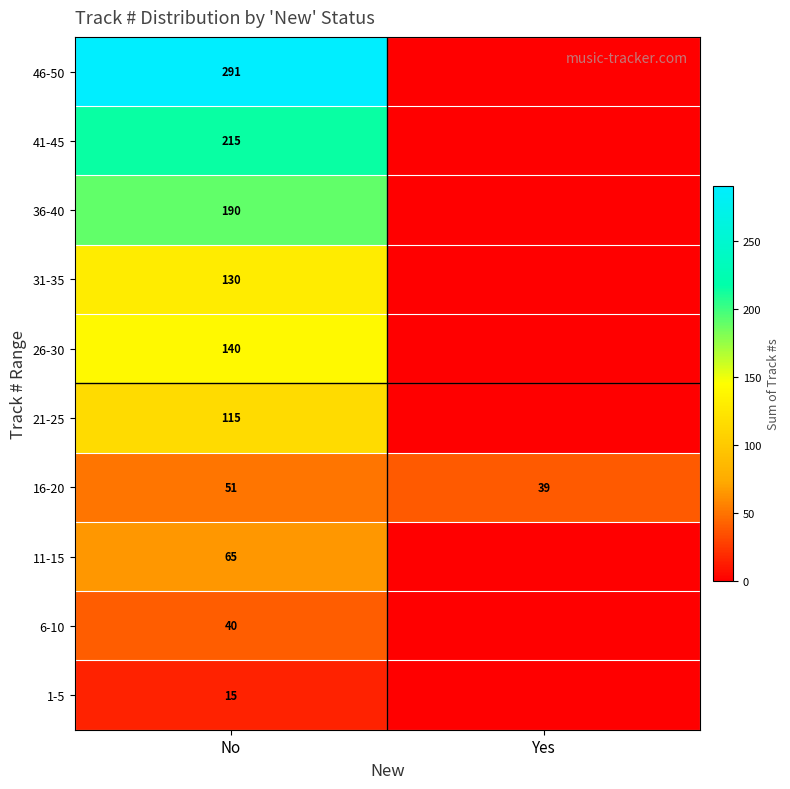

What is the highest value of the 16-20 series?

51